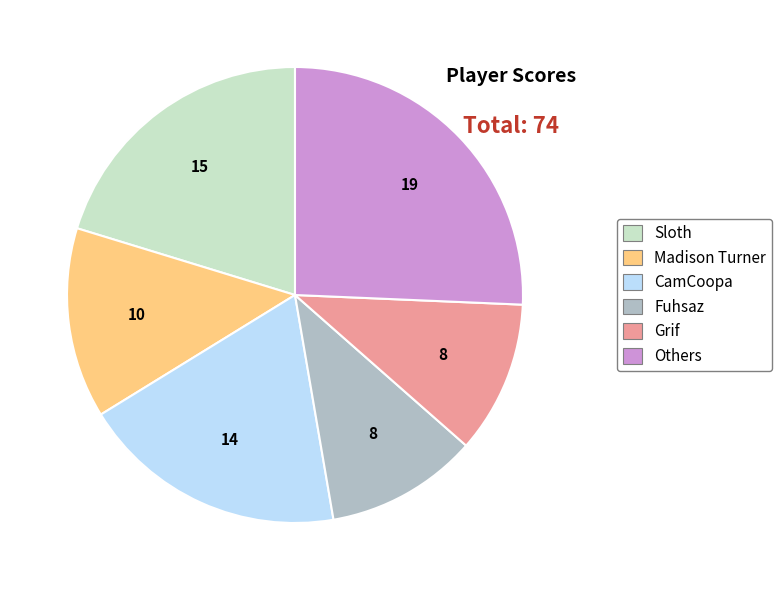

Does any single category account for the majority?

No